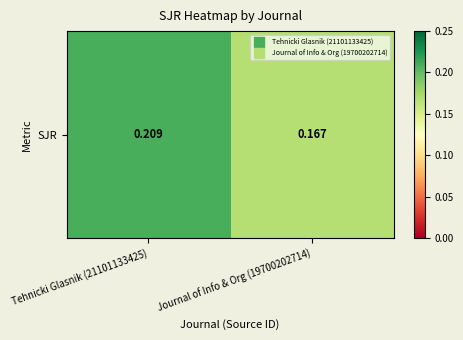

Rank the categories by value from highest to lowest.

Tehnicki Glasnik (21101133425), Journal of Info & Org (19700202714)